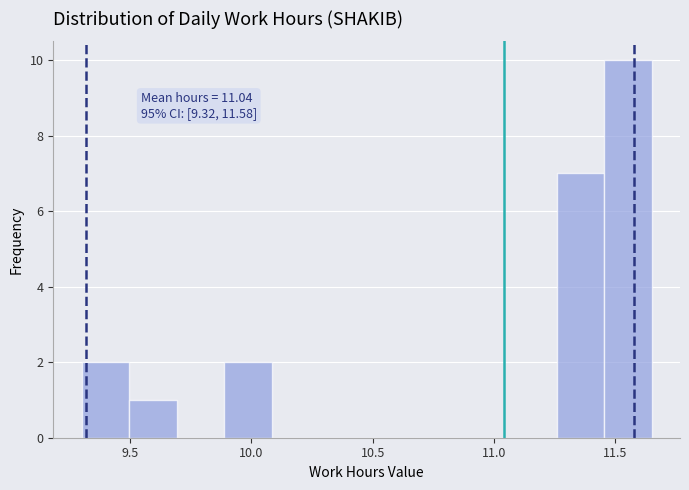

Around what value on the x-axis is the tallest bar? Give the approximate position of its centre, as read against the axis.

11.55